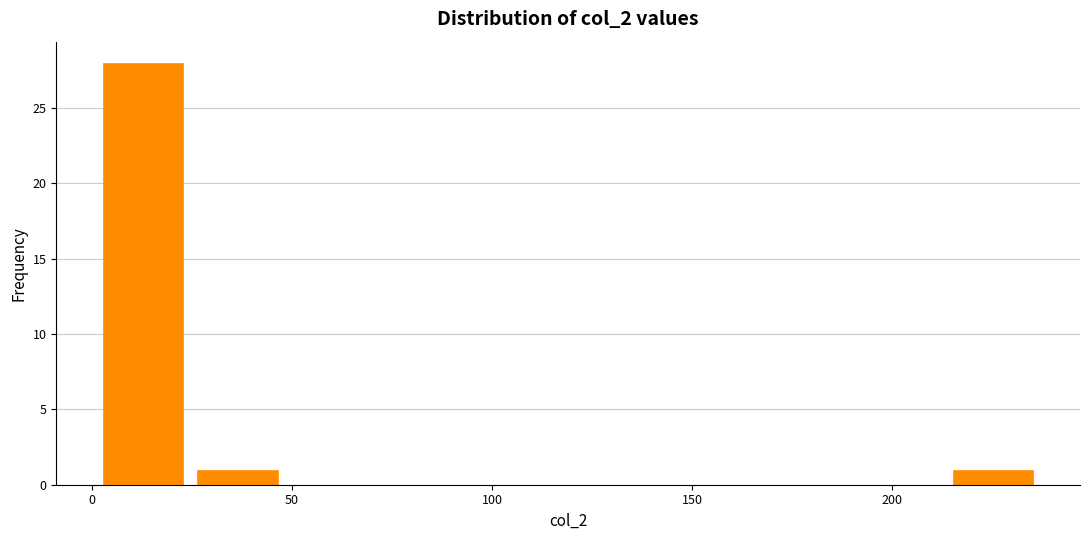

Reading left to right, transcribe this chart: for each bar, give the range it covers on the x-axis and its height. Neither the bar edges nor the heights are printed on the chart, so give them approximately, as read against the axes.

0 to 25: 28
25 to 50: 1
50 to 70: 0
70 to 95: 0
95 to 120: 0
120 to 145: 0
145 to 165: 0
165 to 190: 0
190 to 215: 0
215 to 235: 1